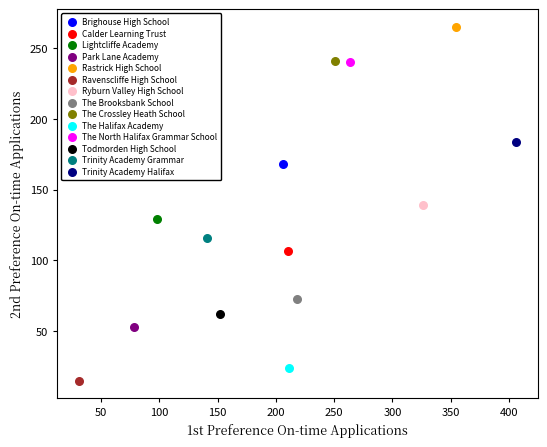

Which series contains the highest Y value?

Rastrick High School